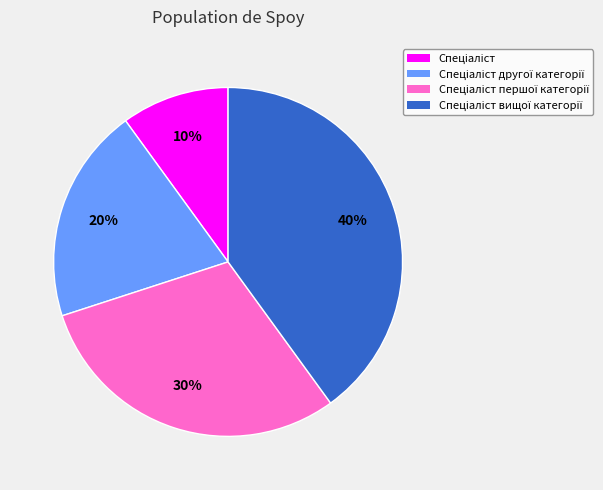

How many slices are in this pie chart?

4